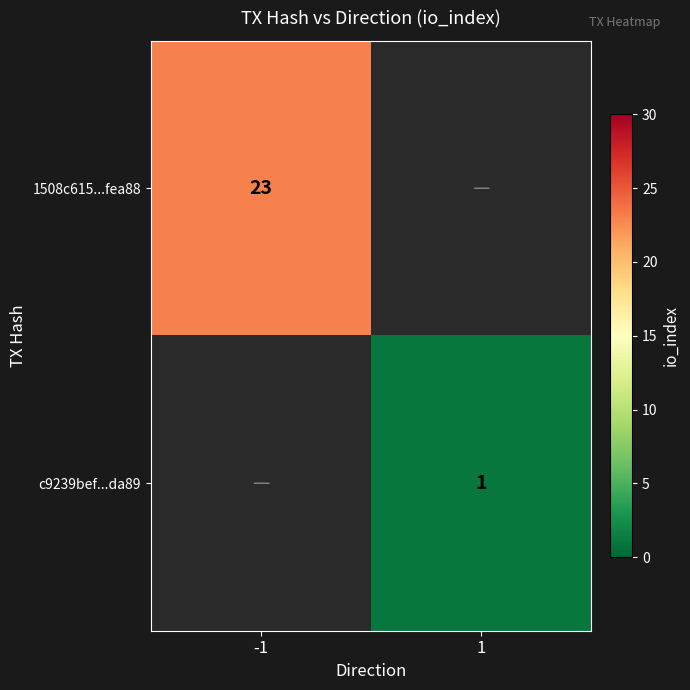

The value of 1508c615...fea88 at -1 is 38. True or false?

False